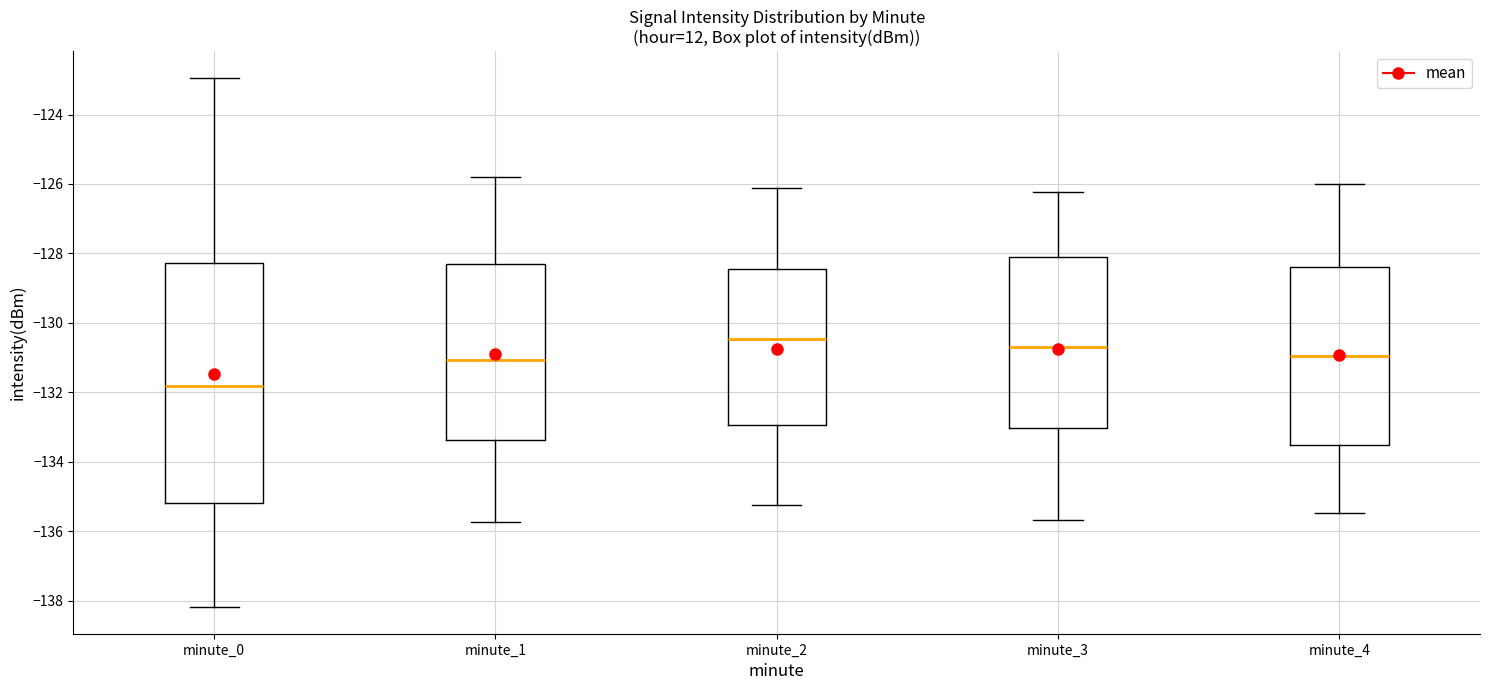

Where is the lower edge of the box for minute_0 on the y-axis? The values are not printed on the chart, so give them approximately, as read against the axis.

-135.2